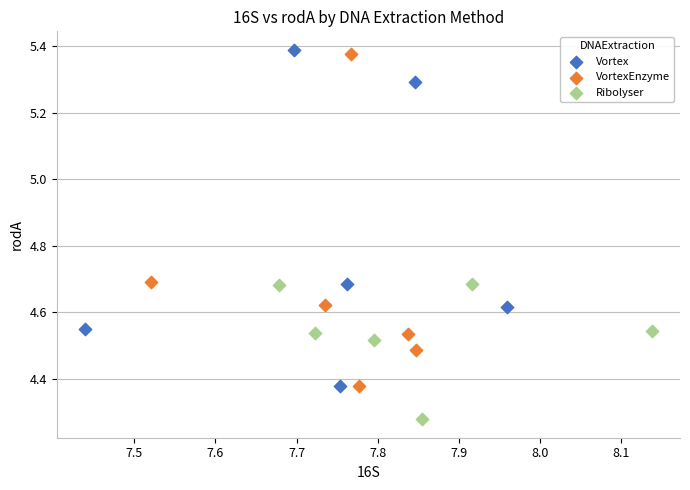

Which series reaches the minimum Y coordinate?

Ribolyser